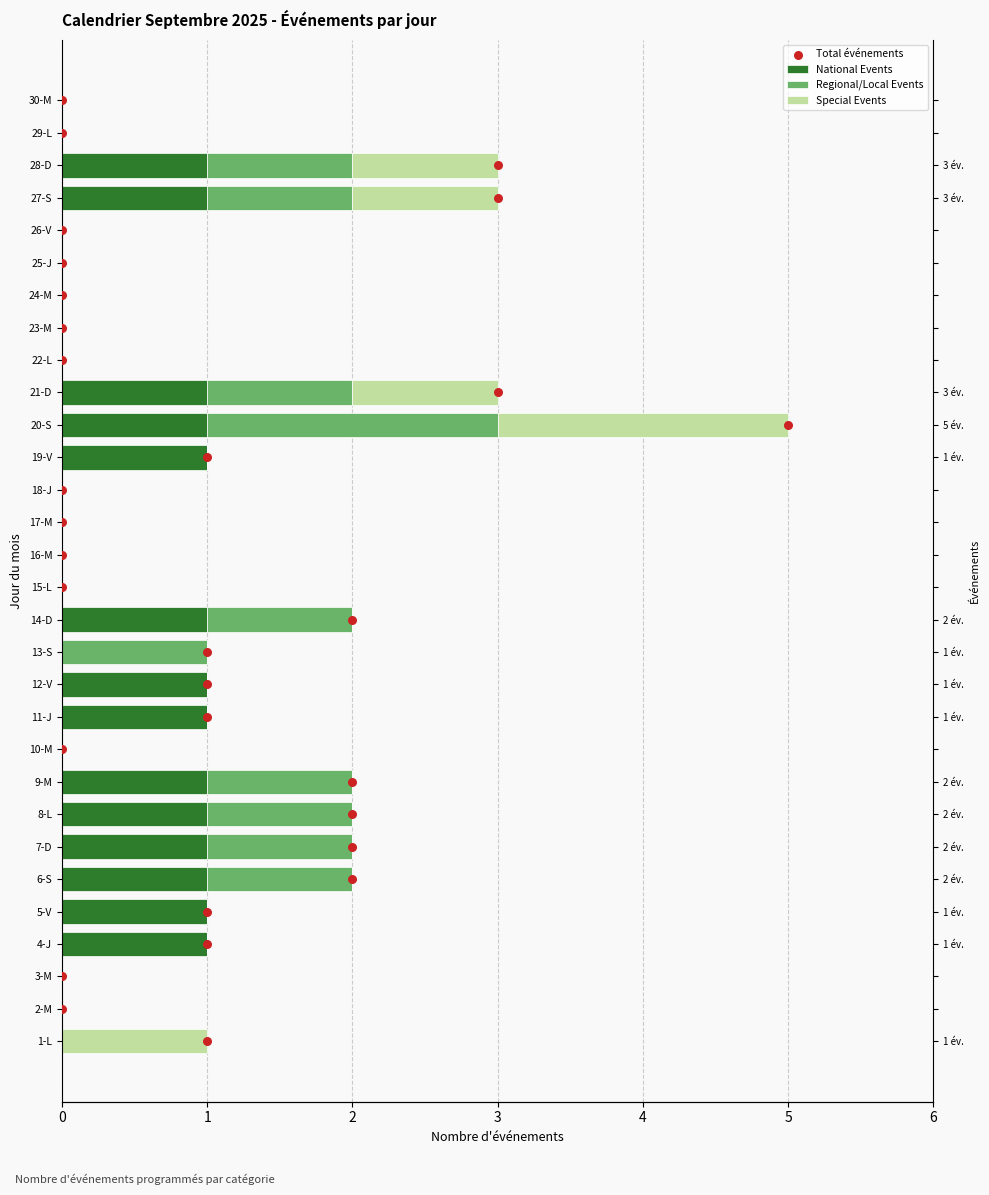

Which series has the largest total across all categories?

Total événements